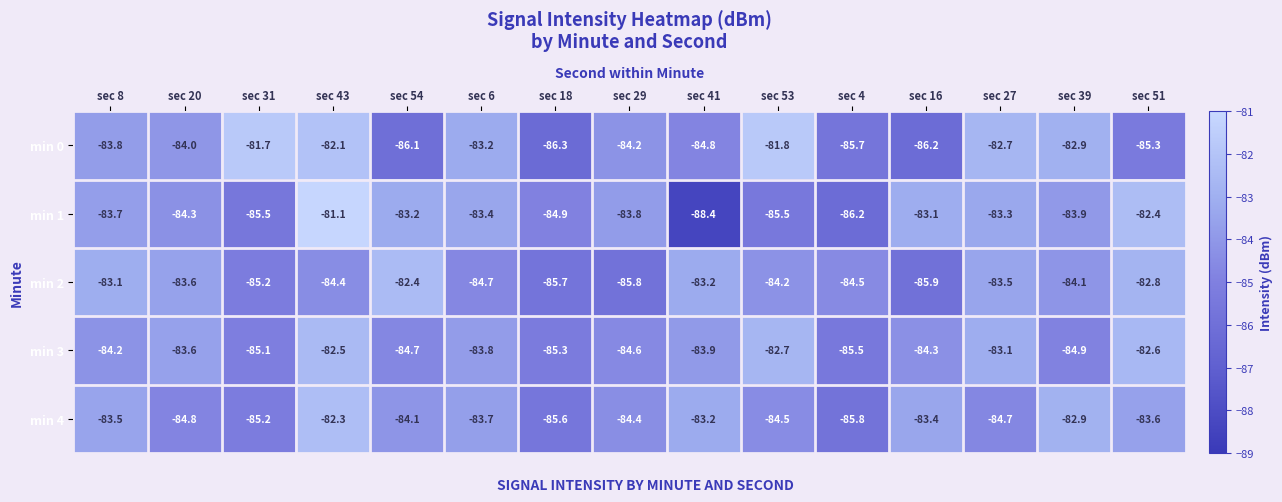

What is the total value across all series at sec 16?

-422.9